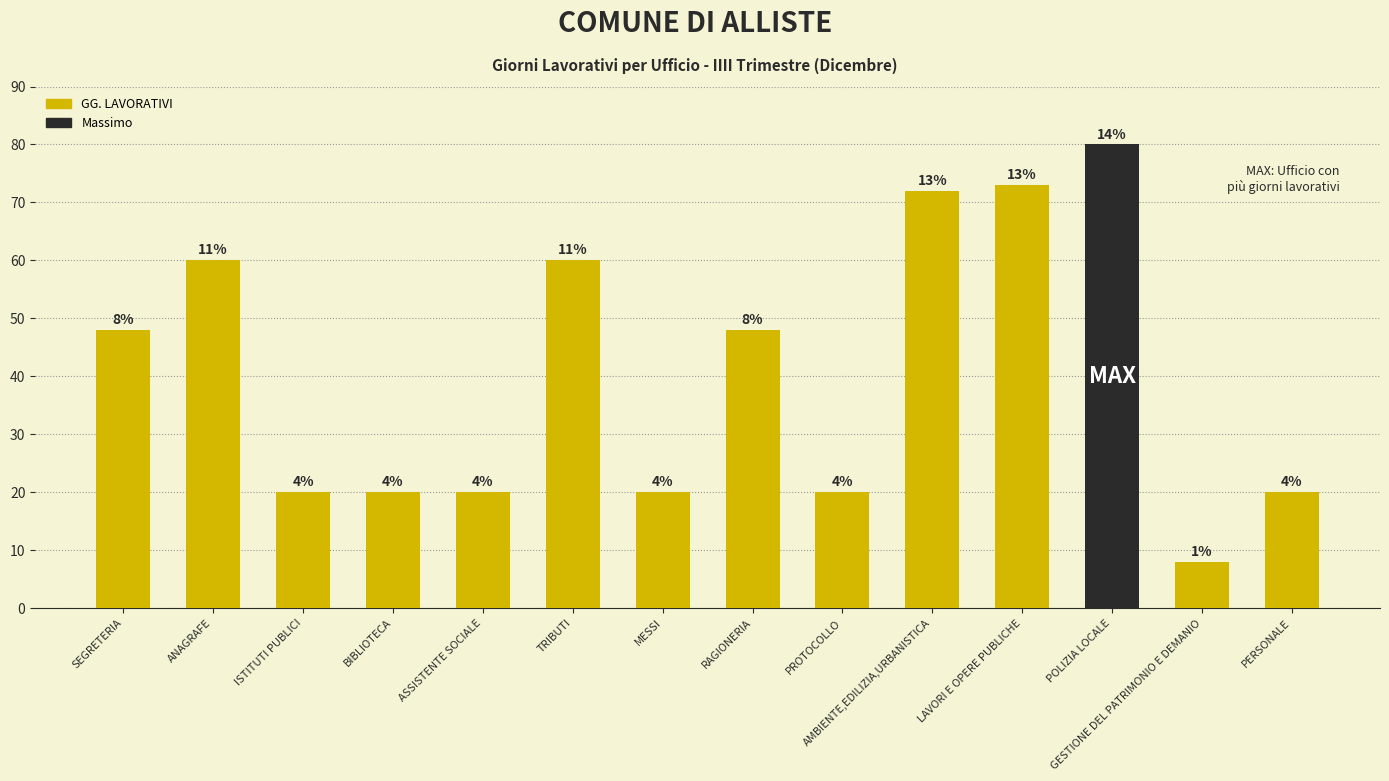

How many bars are there in total?

14